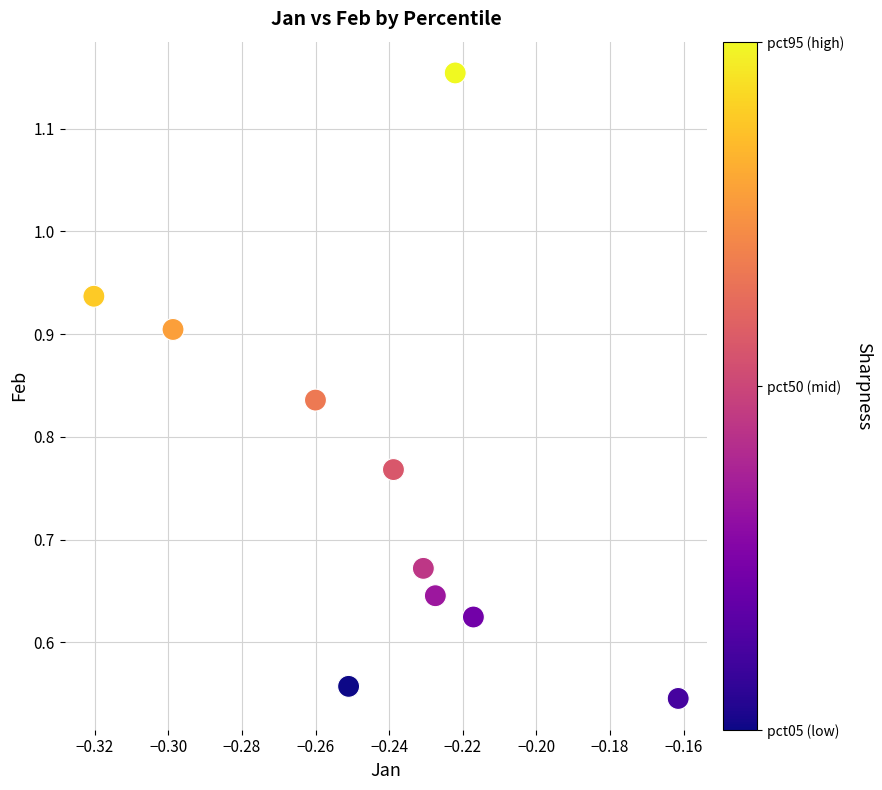

Count the number of points in this scatter plot.

10